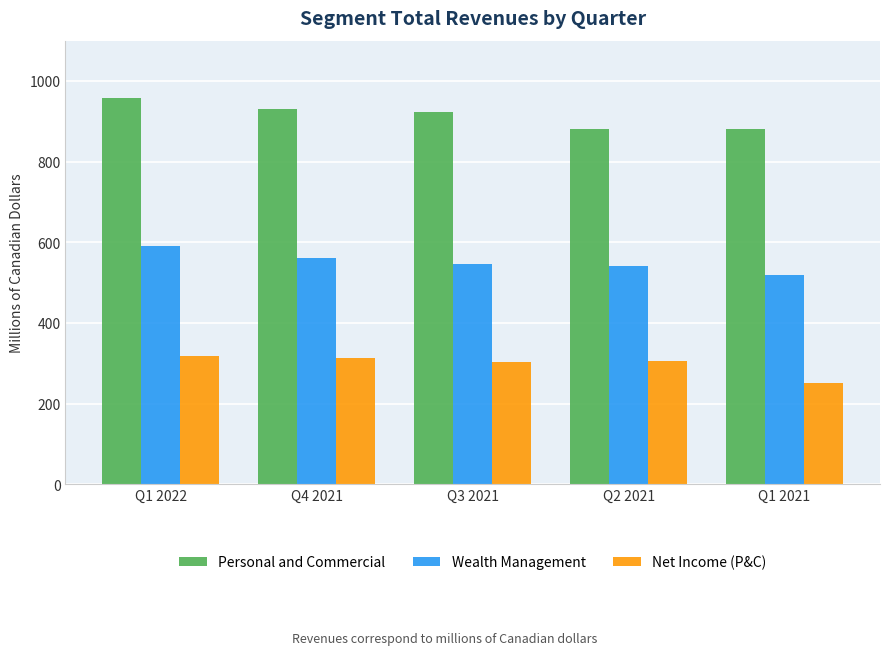

What is the difference between the maximum and second lowest values in the Personal and Commercial series?

76